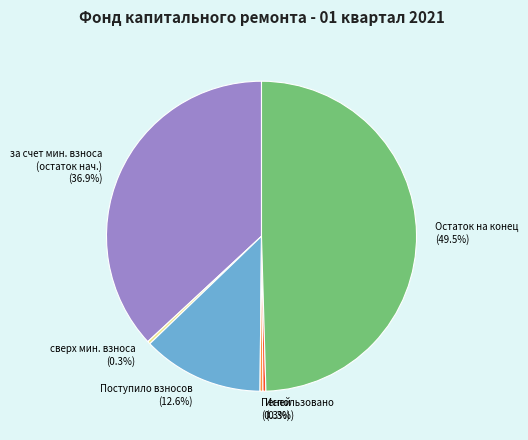

How many segments does this pie chart have?

6